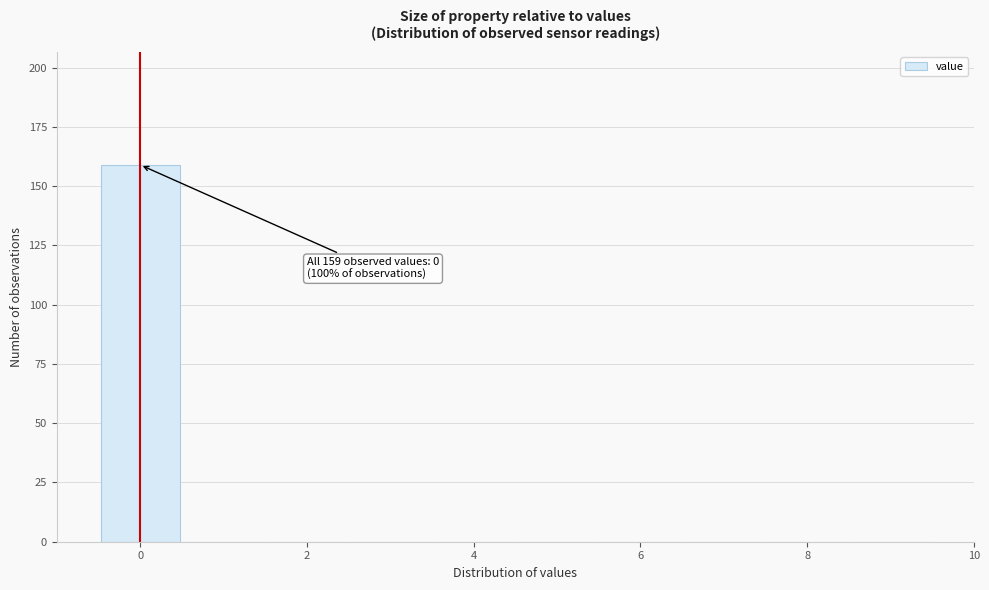

Which range on the x-axis has the tallest bar?

-0.5 to 0.5